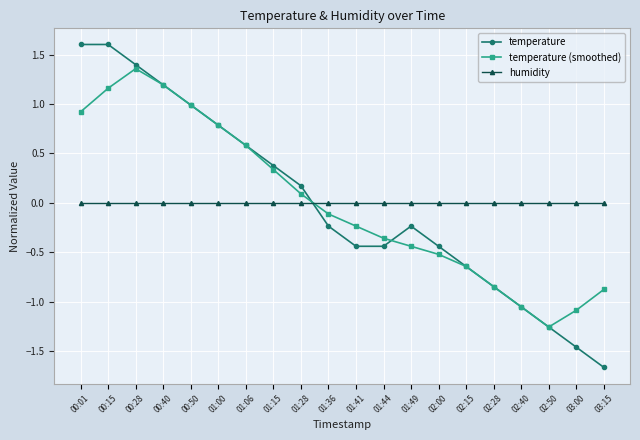

True or false: temperature (smoothed) has a value of 0.3 at 01:00.

False